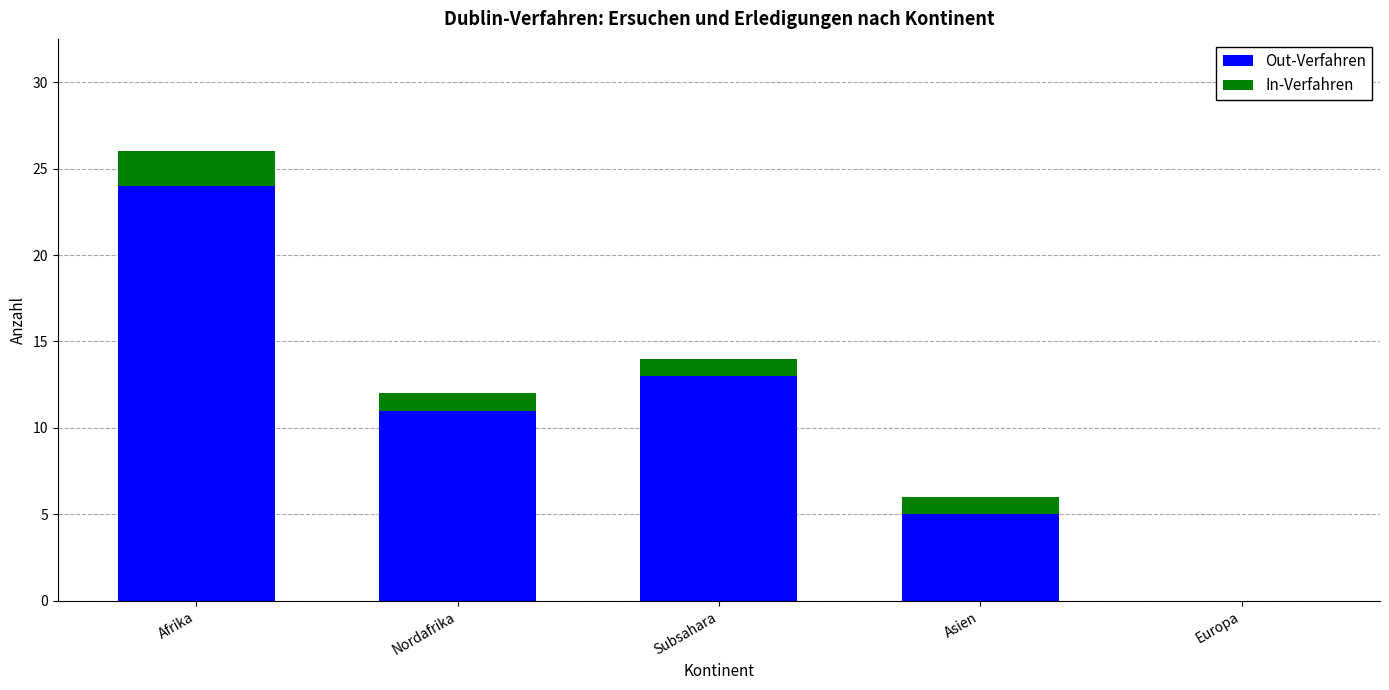

What is the total value across all series at Nordafrika?

12